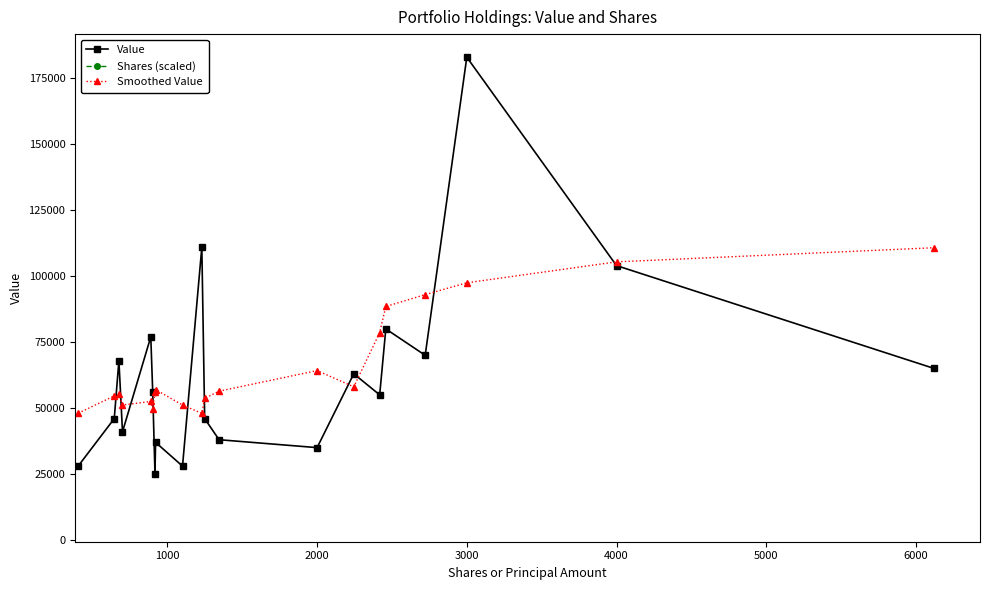

True or false: Smoothed Value has more than 1 points higher than both neighbors.

True